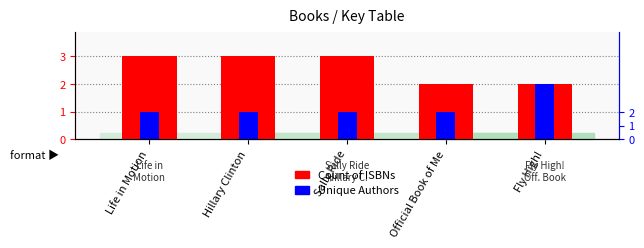

What is the maximum value shown in the chart?

3